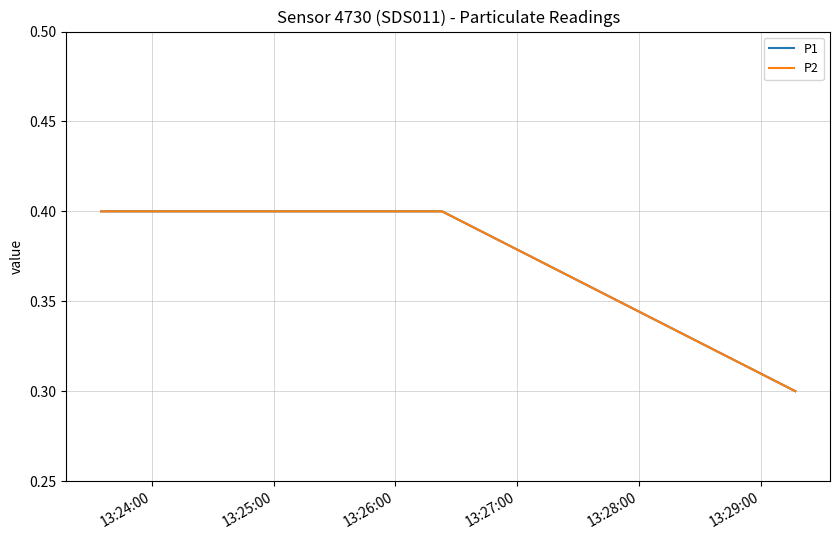

How many lines are shown in the chart?

2